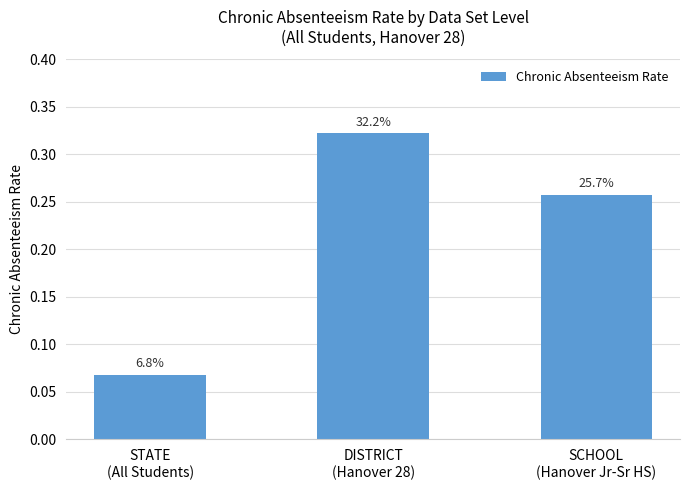

What is the label of the 3rd bar from the right?

STATE
(All Students)